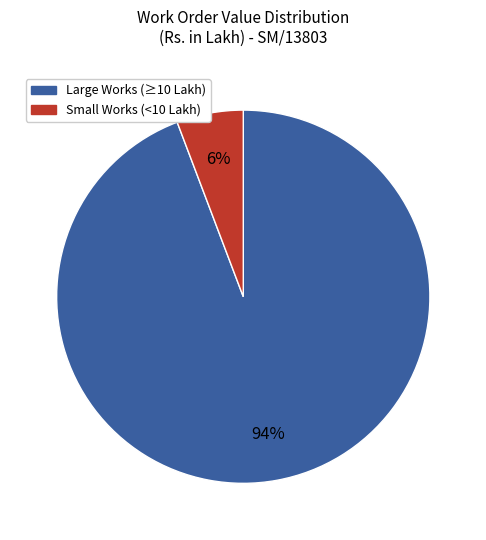

Is there any slice that represents more than half of the pie?

Yes